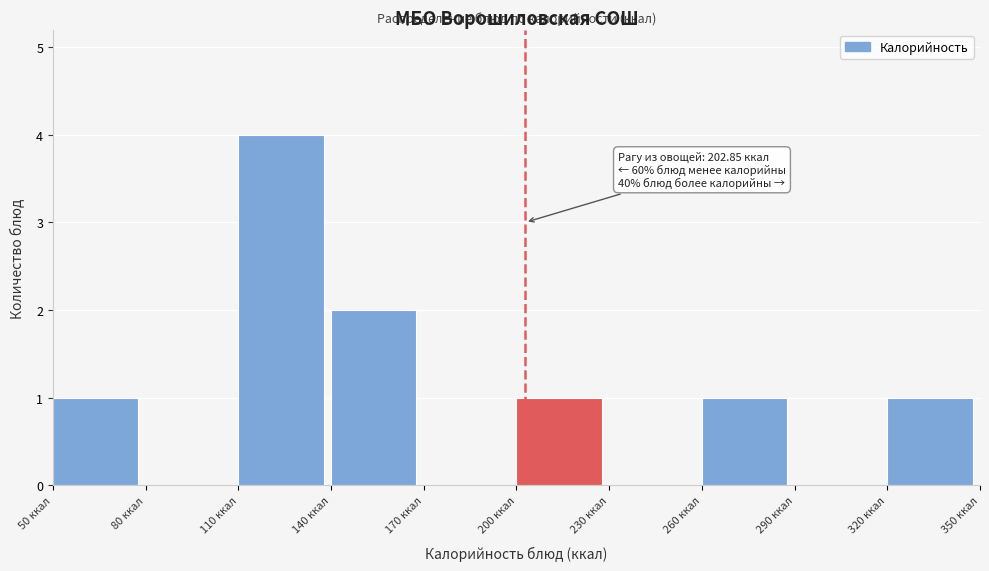

Over which range of the x-axis is the bar tallest?

110 to 140